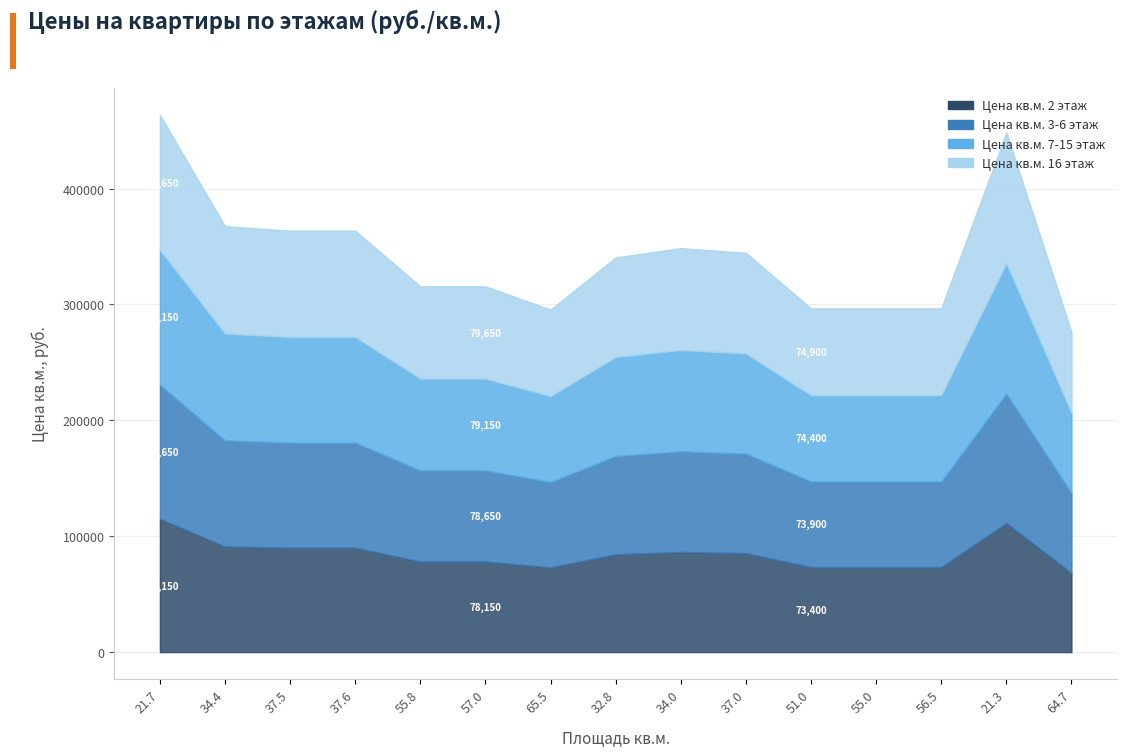

True or false: Цена кв.м. 2 этаж and Цена кв.м. 3-6 этаж intersect in this chart.

False